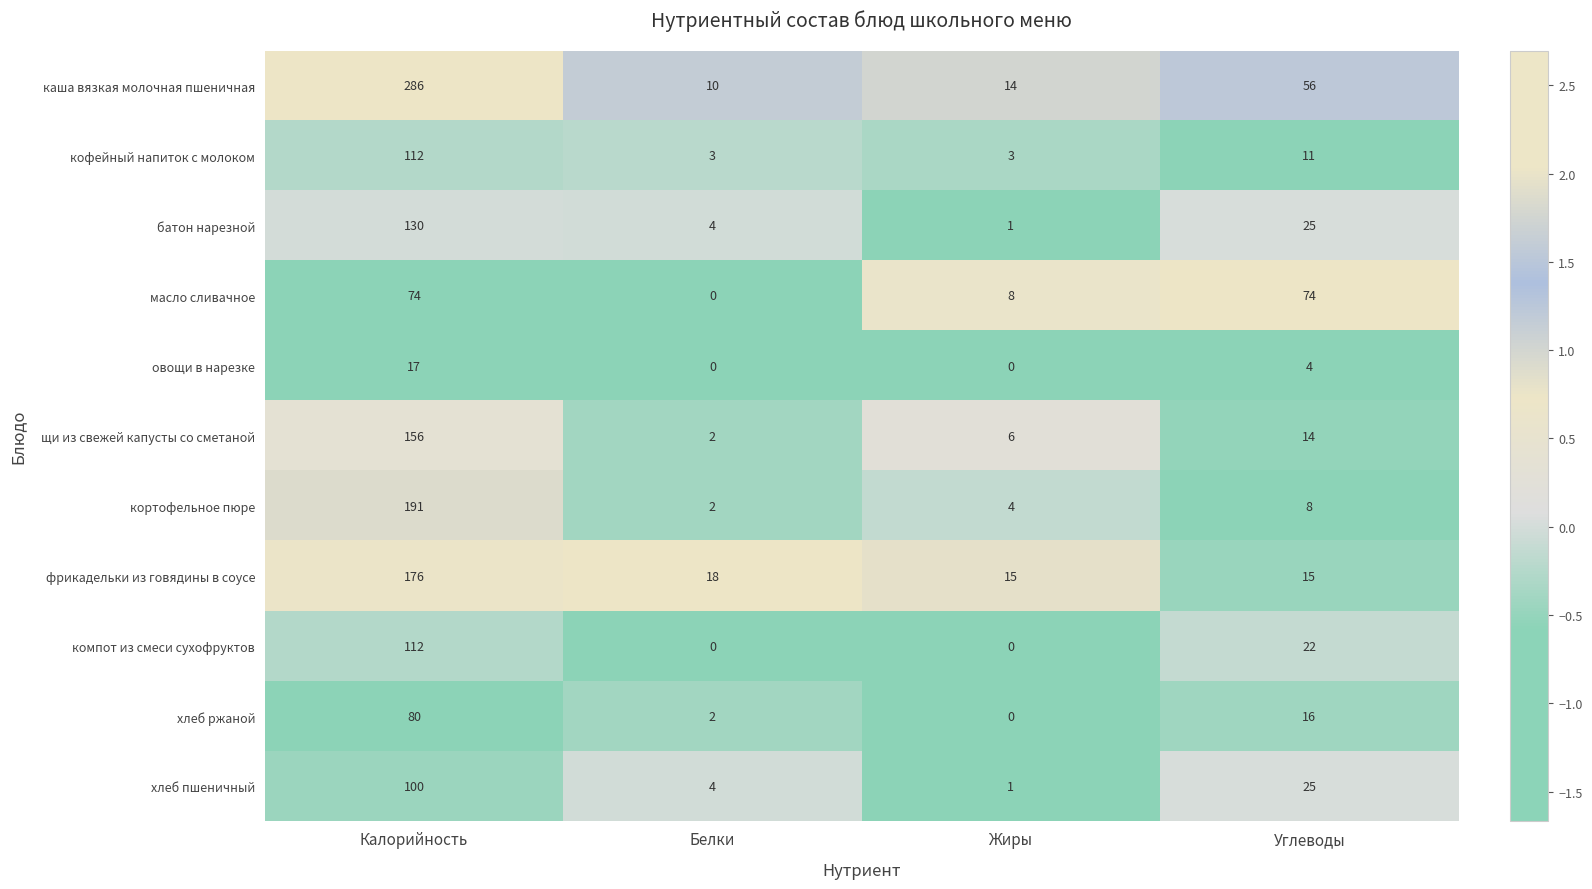

True or false: компот из смеси сухофруктов has a value of 22 at Углеводы.

True